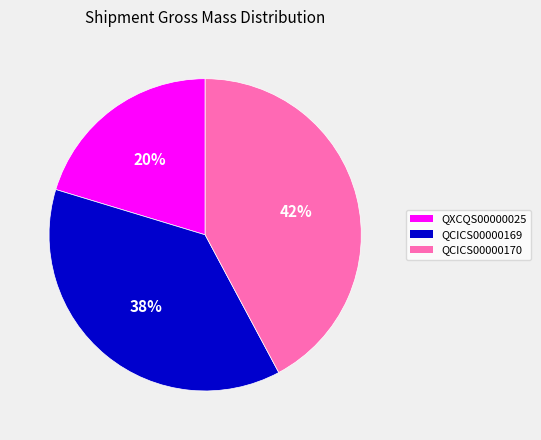

Which category has the biggest portion of the pie?

QCICS00000170